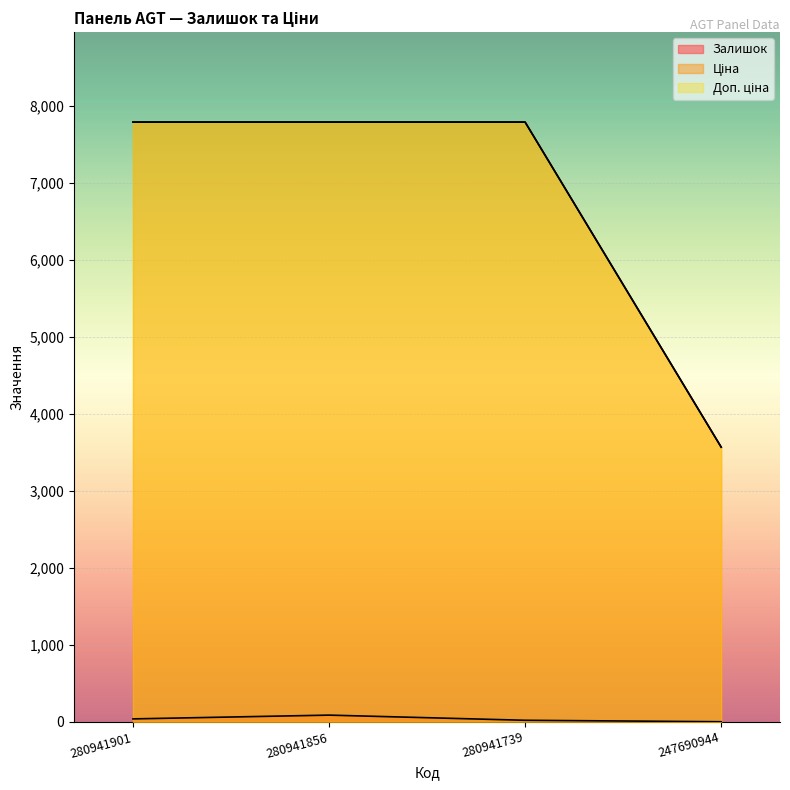

What is the smallest value displayed?

2.0